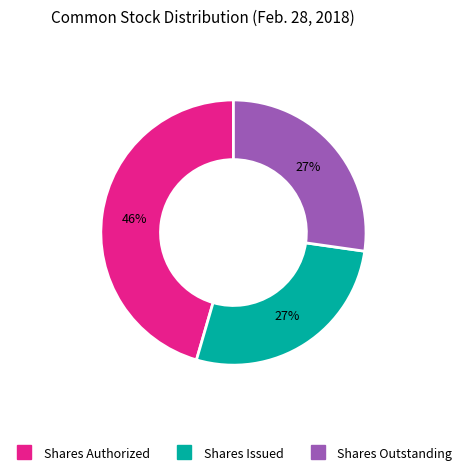

Is there any slice that represents more than half of the pie?

No